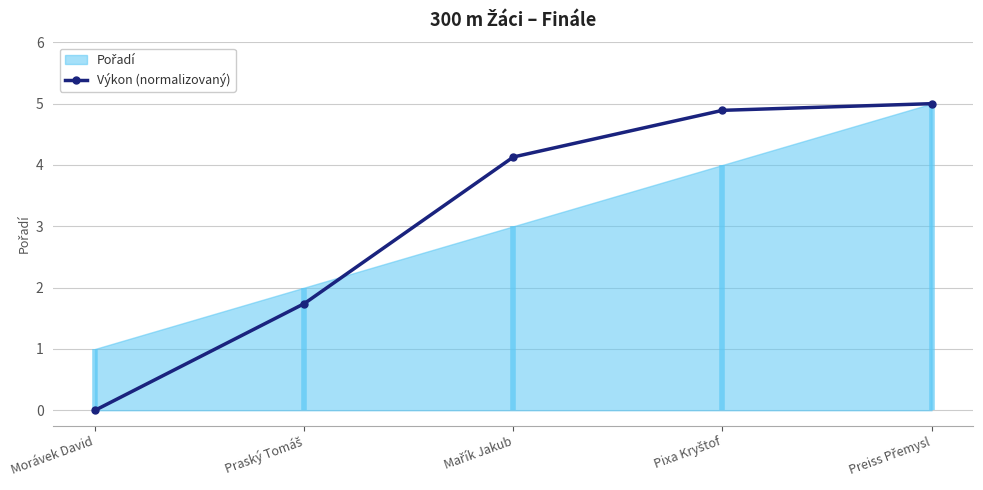

Reading left to right, transcribe all the data shown in this chart.

0.0	1.7	4.1	4.9	5.0